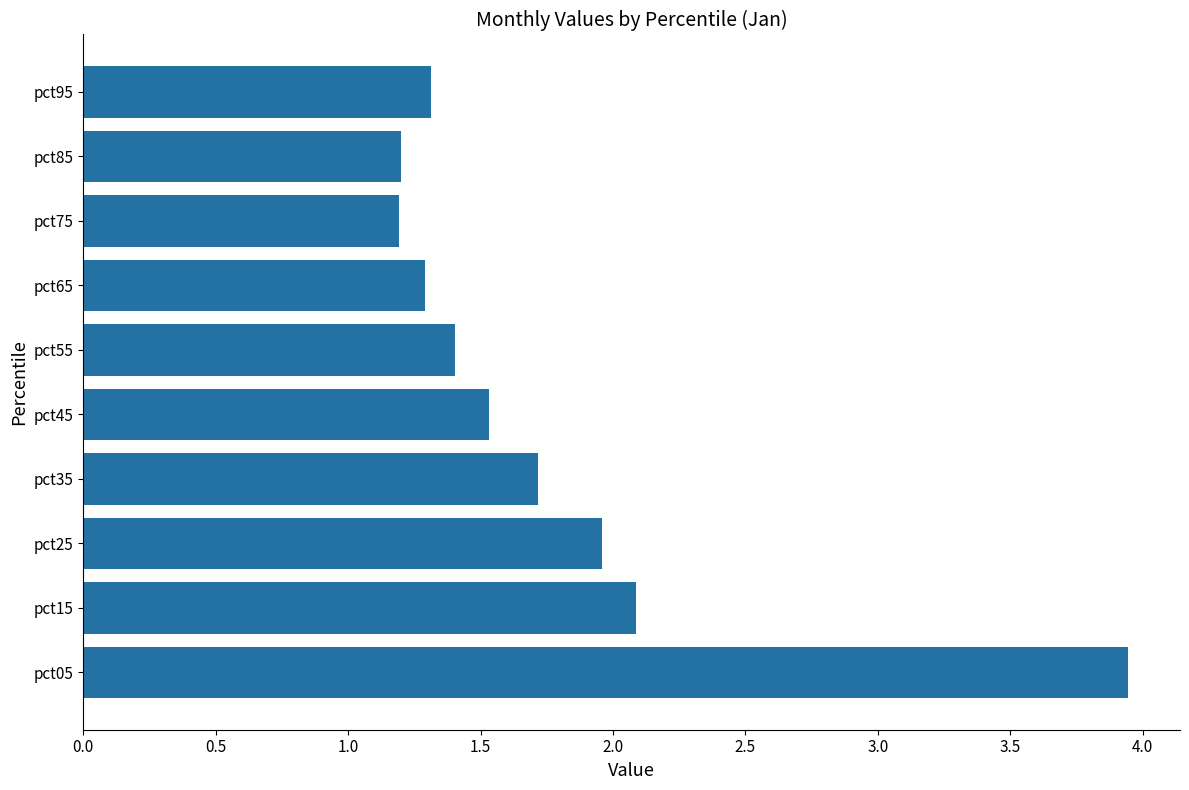

Between pct55 and pct95, which is larger?

pct55